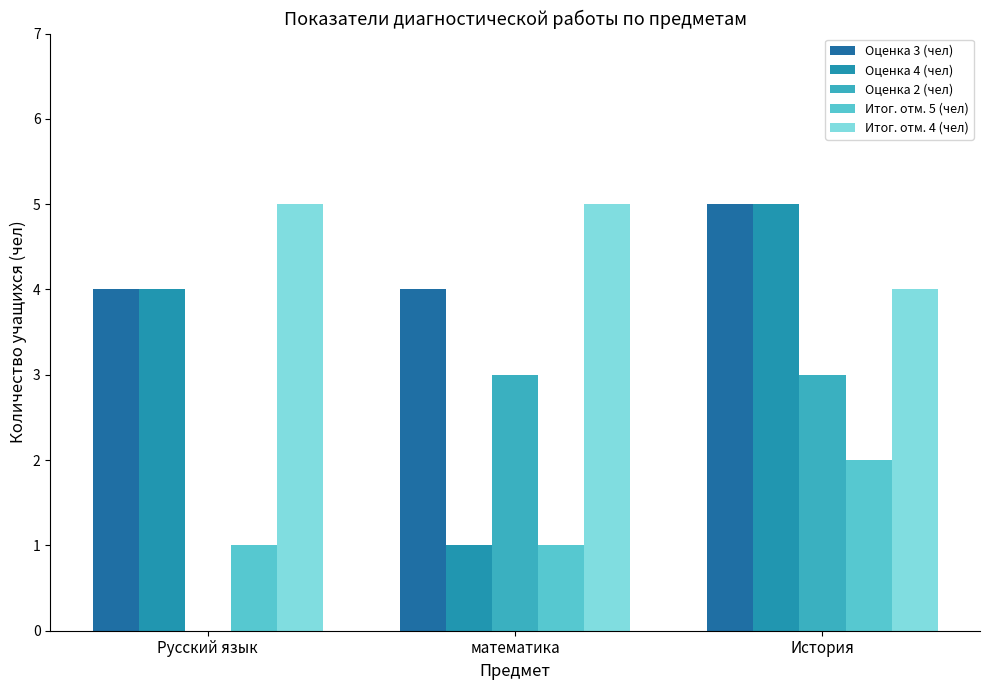

Count the number of data series in this chart.

5